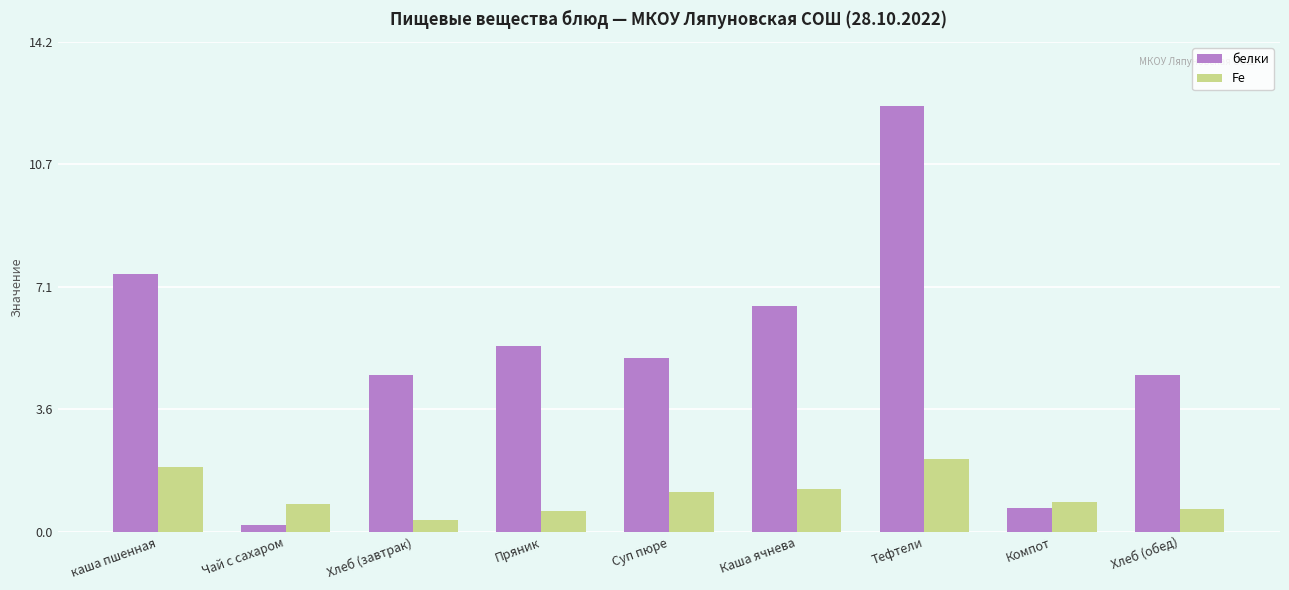

True or false: белки has a value of 8.1 at Хлеб (завтрак).

False